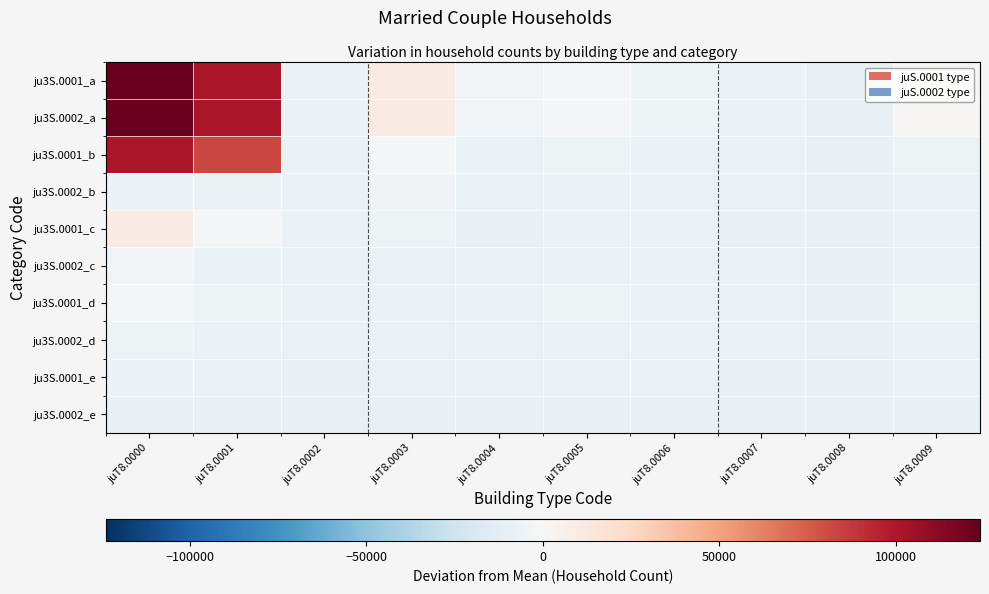

How many series are shown in this chart?

10